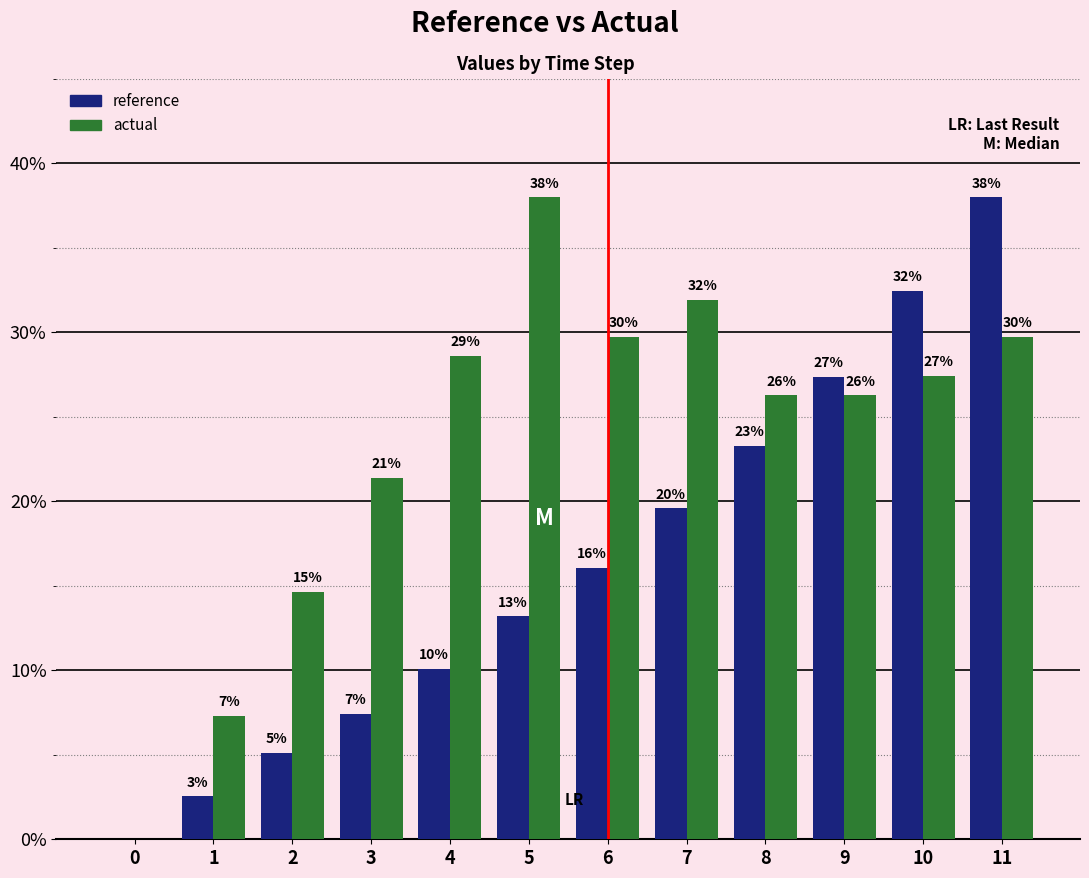

Rank the categories by reference value from lowest to highest.

0, 1, 2, 3, 4, 5, 6, 7, 8, 9, 10, 11